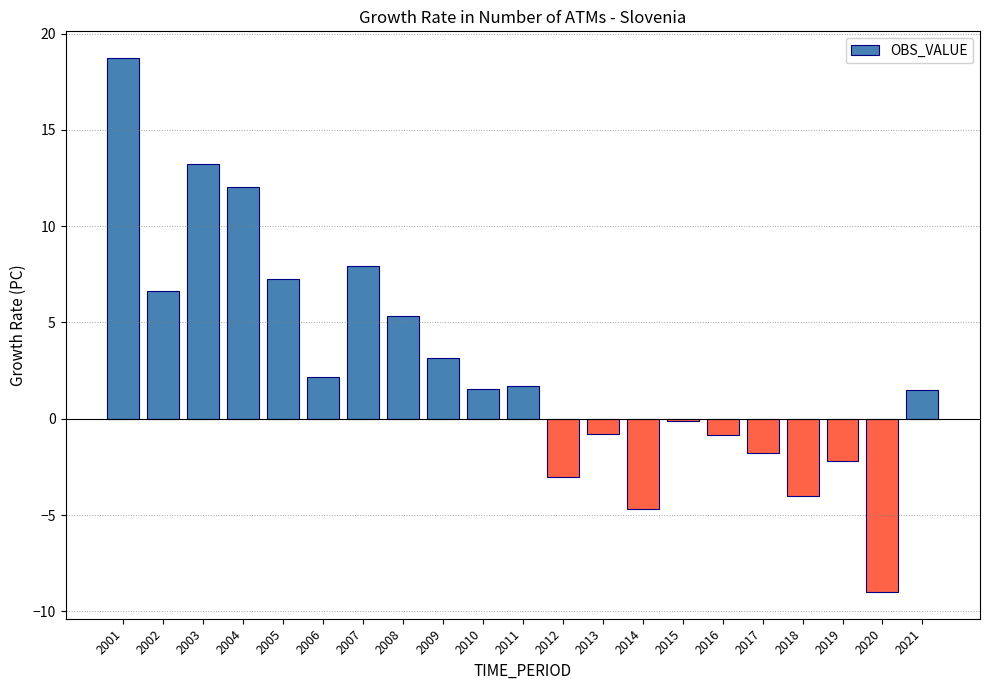

The chart shows a value of 9.7 at 2002. True or false?

False